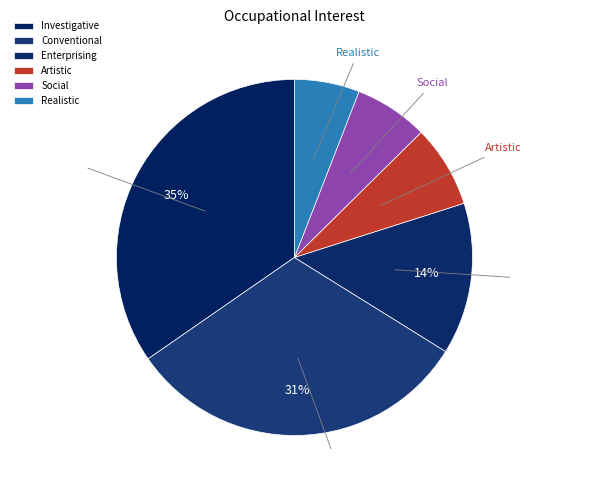

How many slices are in this pie chart?

6